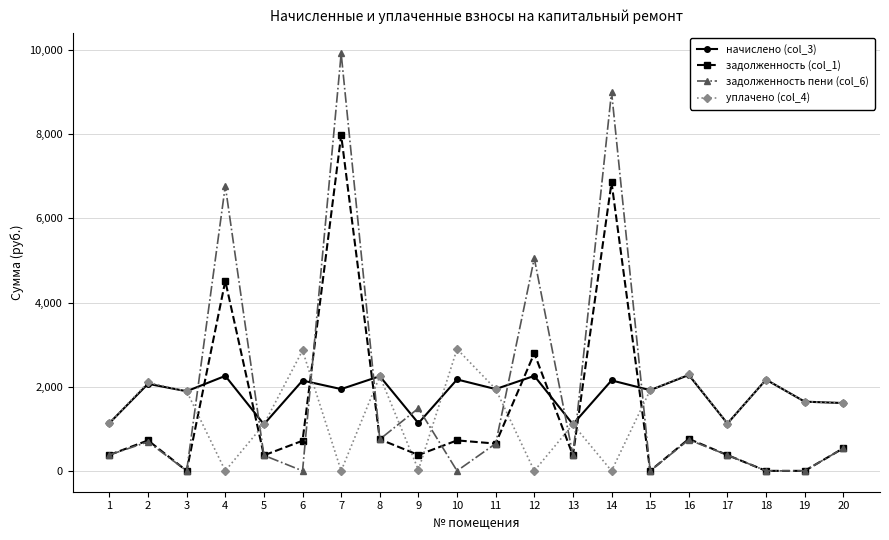

Where do задолженность пени (col_6) and начислено (col_3) first cross each other?

3 and 4